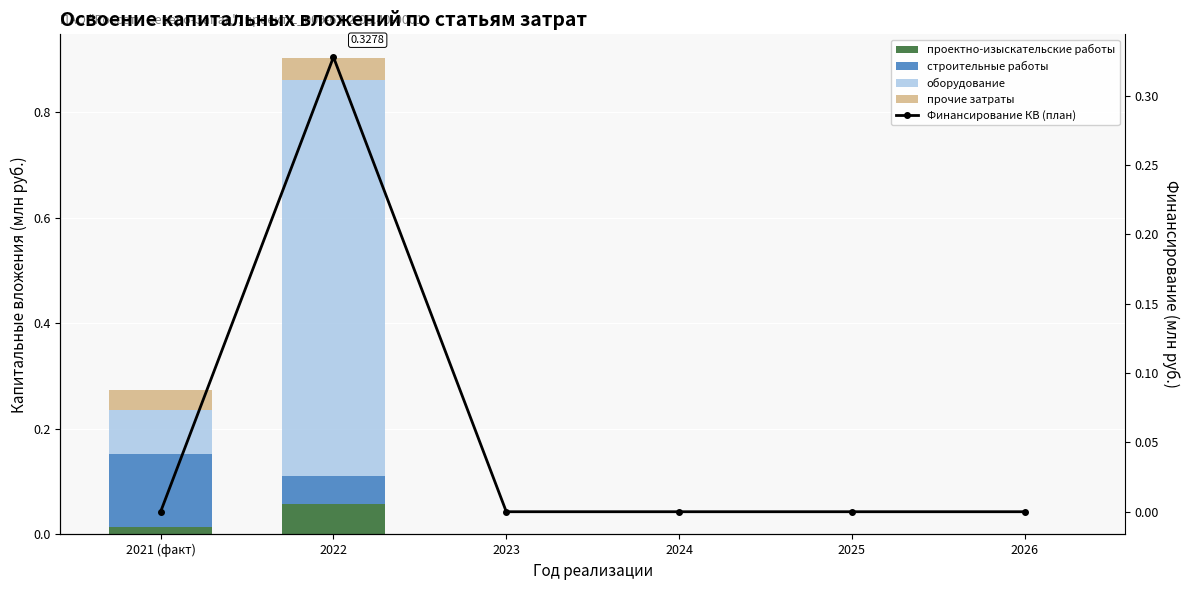

What is the label of the 4th bar from the left?

2024